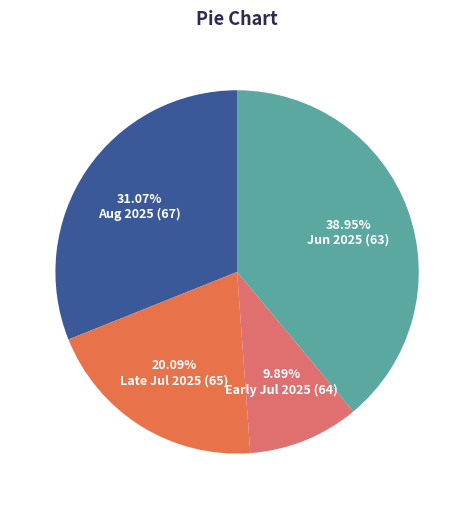

Does any single category account for the majority?

No